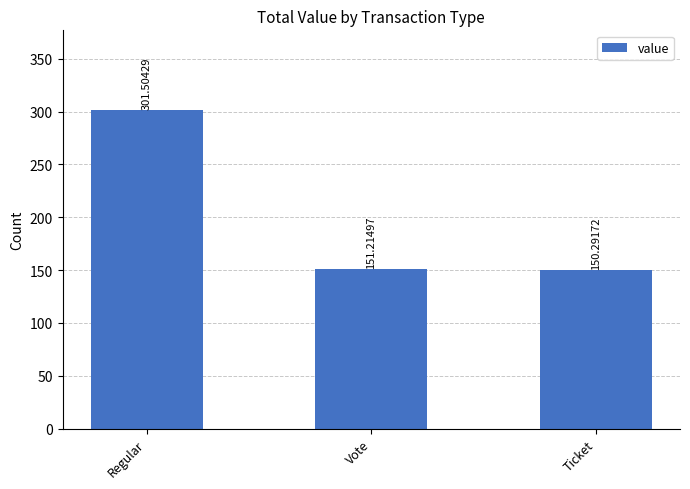

List the labels in order of value, largest first.

Regular, Vote, Ticket